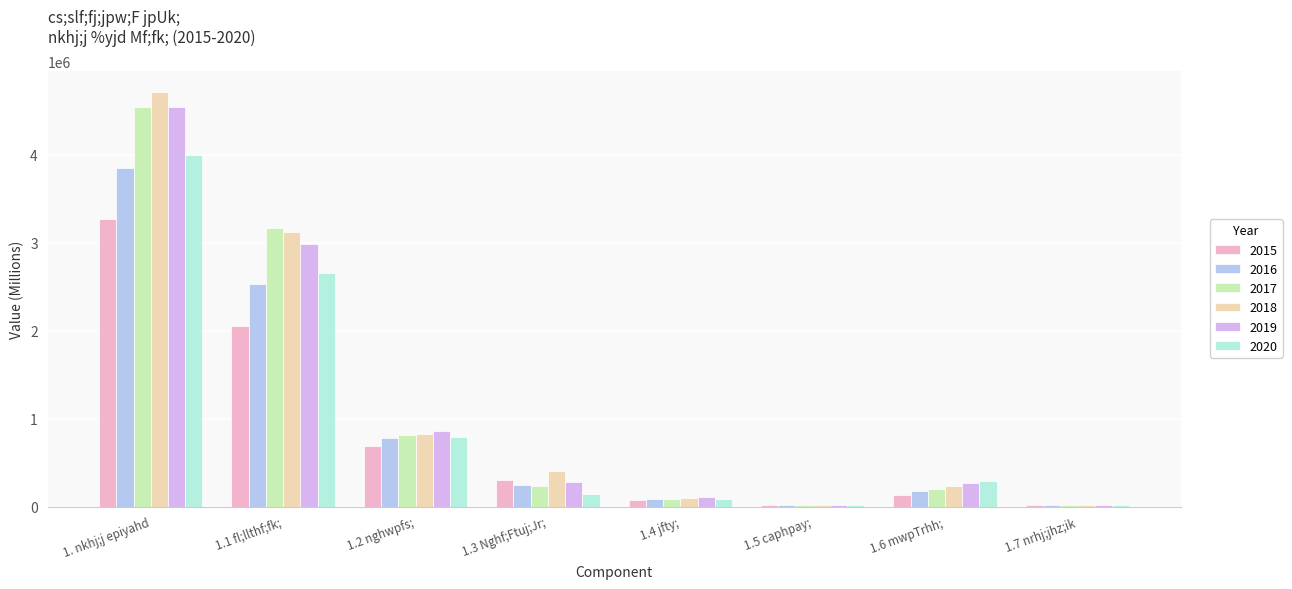

Which category has the highest value in the 2015 series?

1. nkhj;j epiyahd